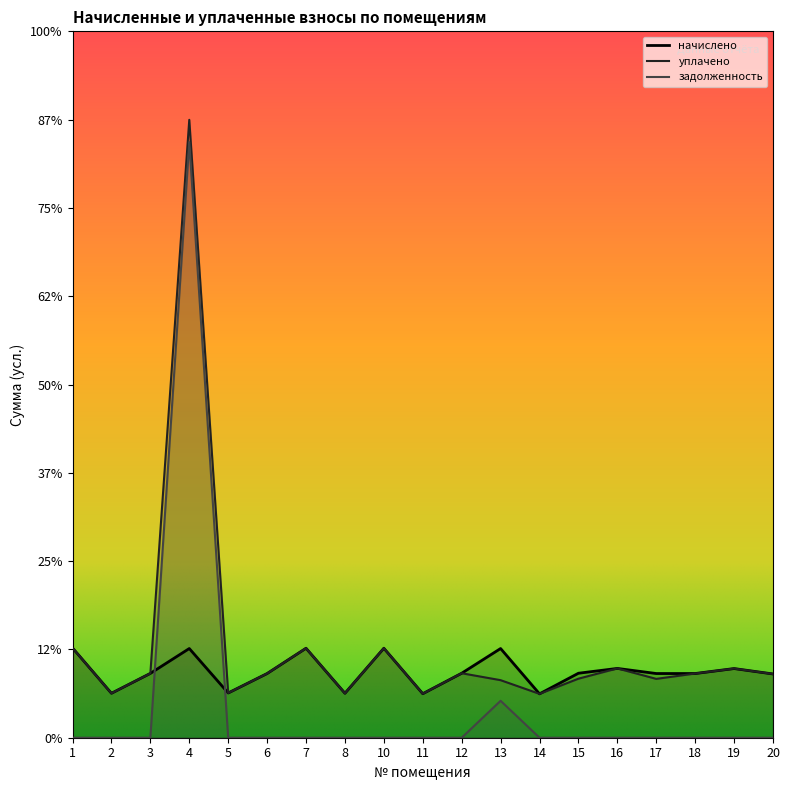

The value of начислено at 5 is 5067.4. True or false?

True